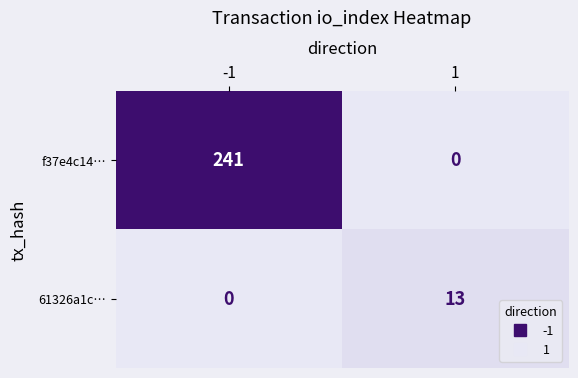

What is the greatest value displayed?

241